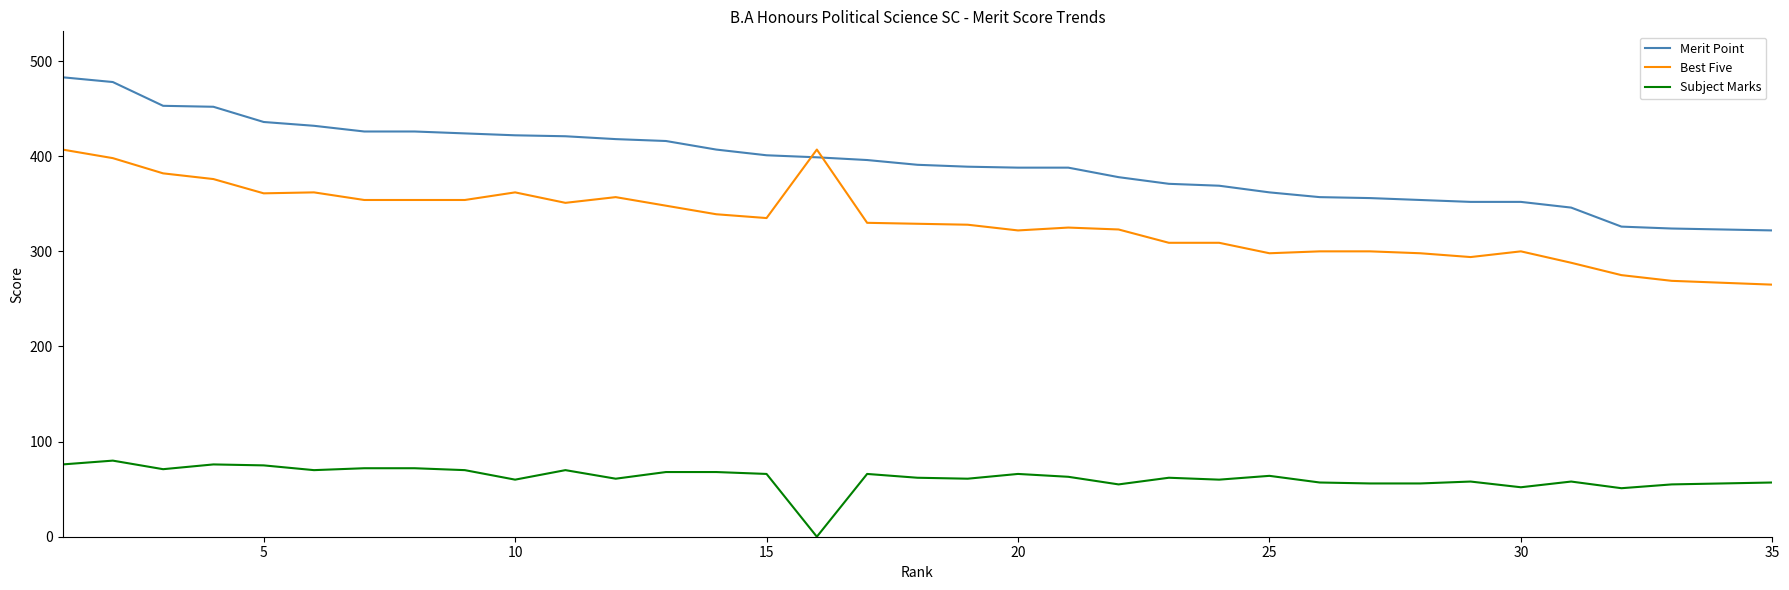

List the series in order of their peak value, highest first.

Merit Point, Best Five, Subject Marks